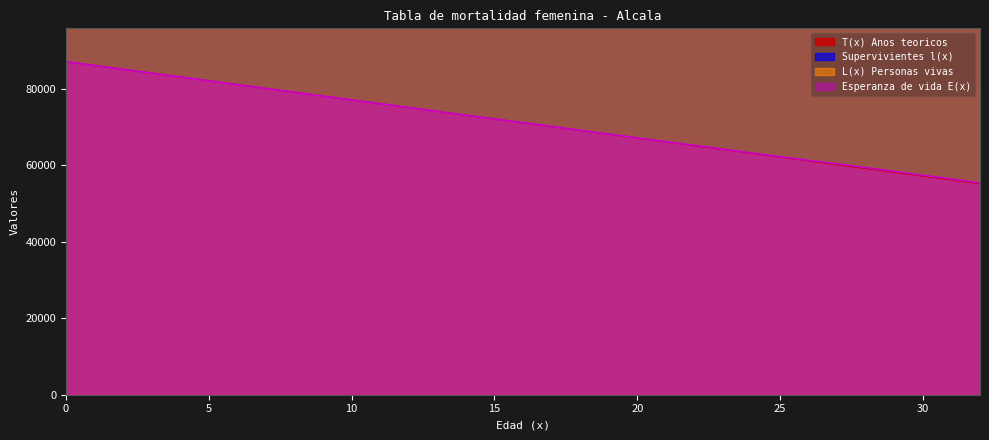

What is the difference between the second highest and second lowest values in the Supervivientes l(x) series?

460.1